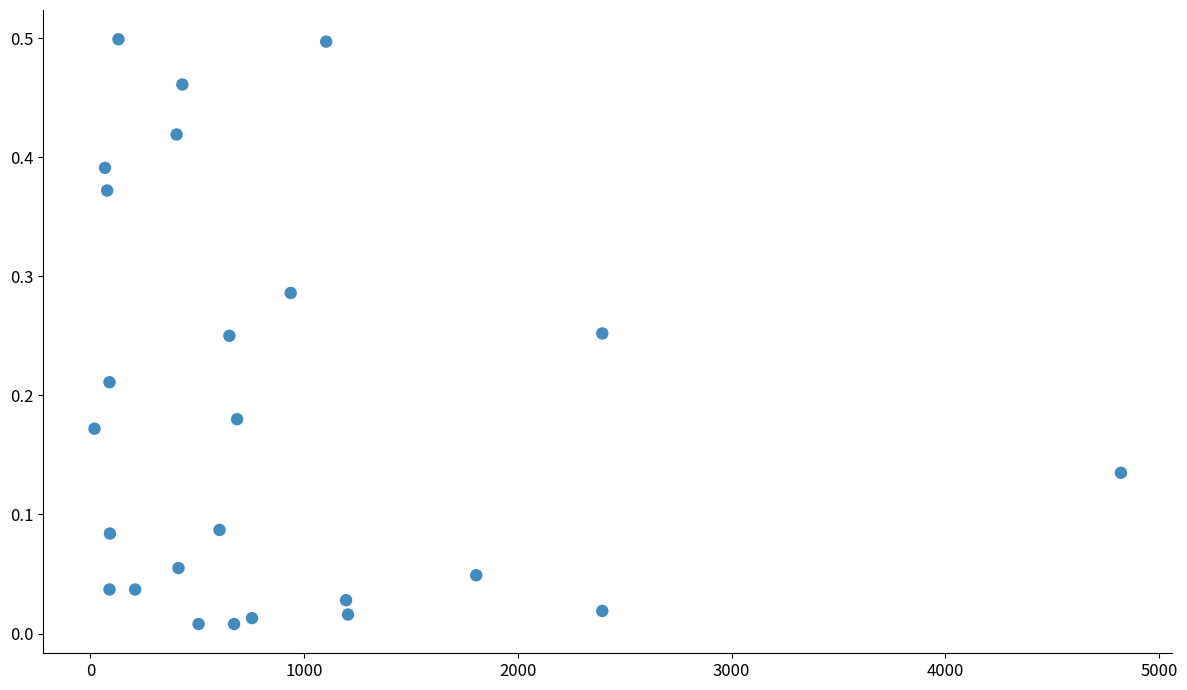

What is the range of X values (max minus min)?

4803.0